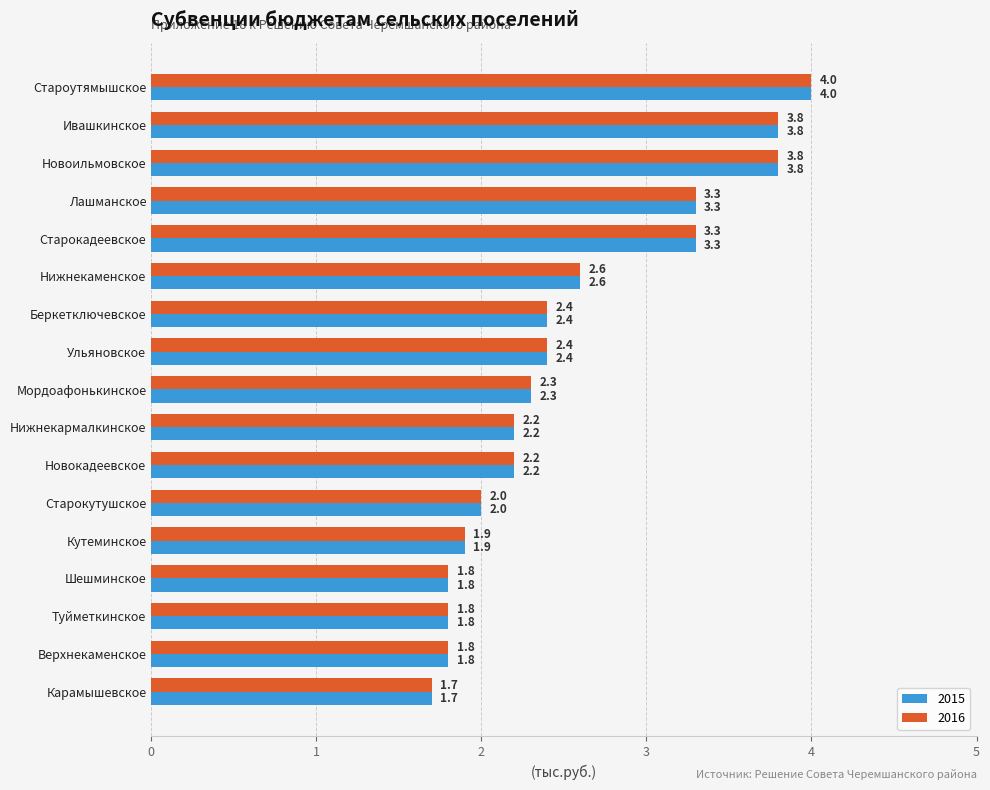

How many data points in 2015 are less than 2?

5